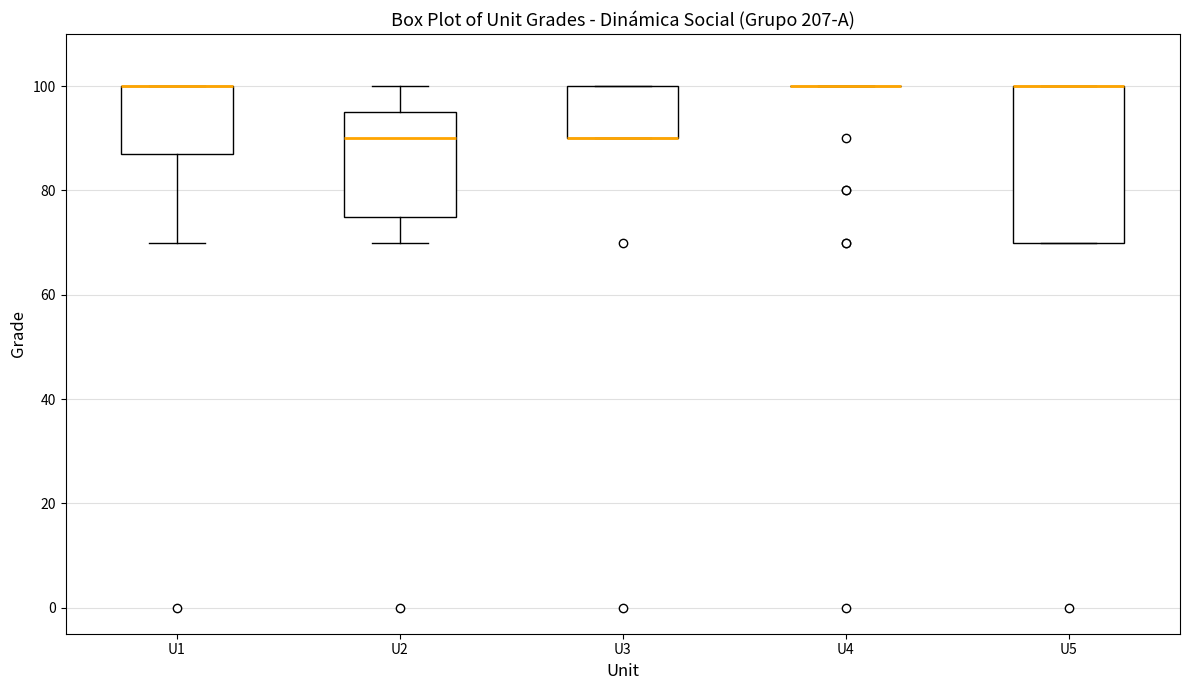

Comparing the boxes themselves (not the whiskers), which one is the tallest?

U5